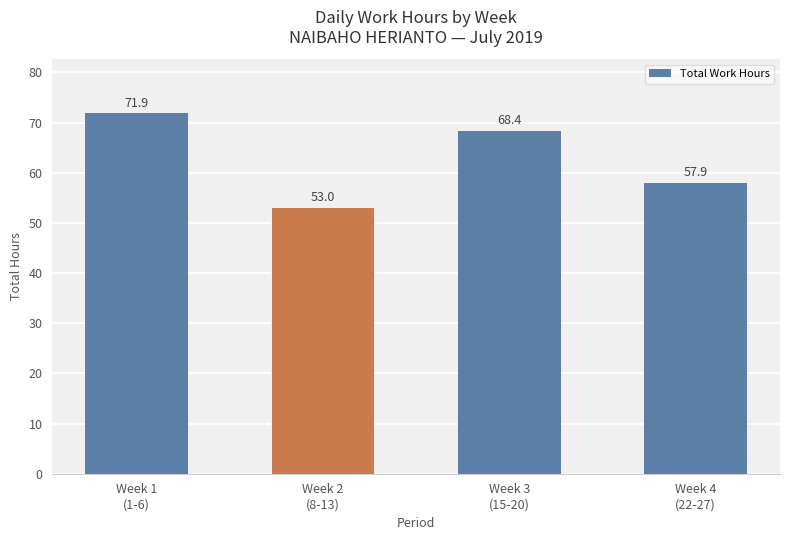

What is the smallest value displayed?

53.0